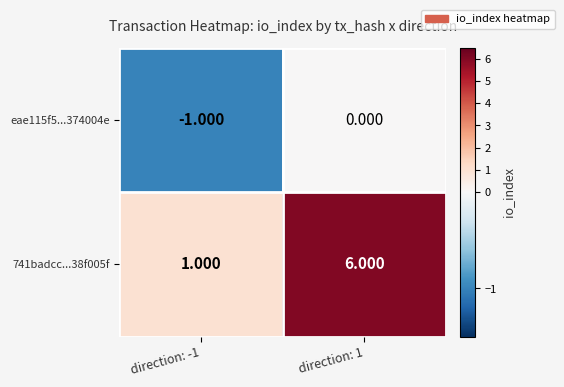

Is the value of eae115f5...374004e at direction: 1 greater than the value of 741badcc...38f005f at direction: -1?

No